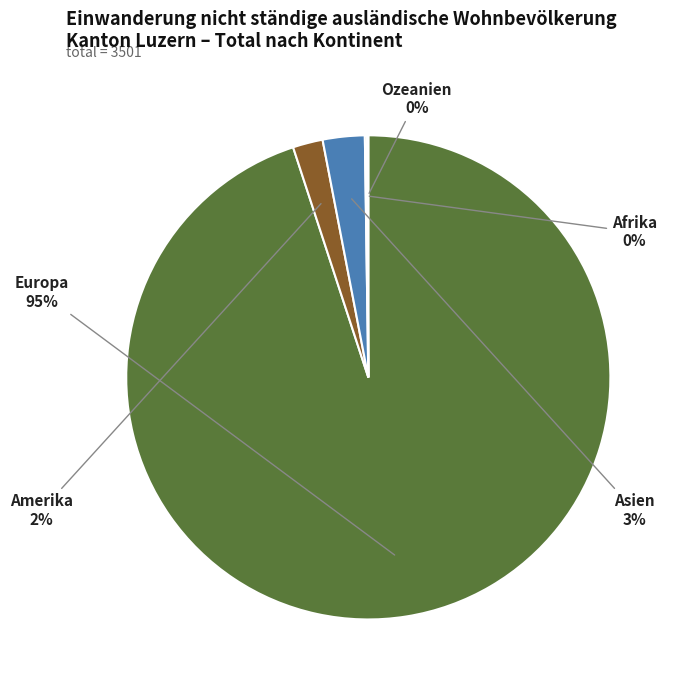

To the nearest percent, what is the average slice percentage?

20%